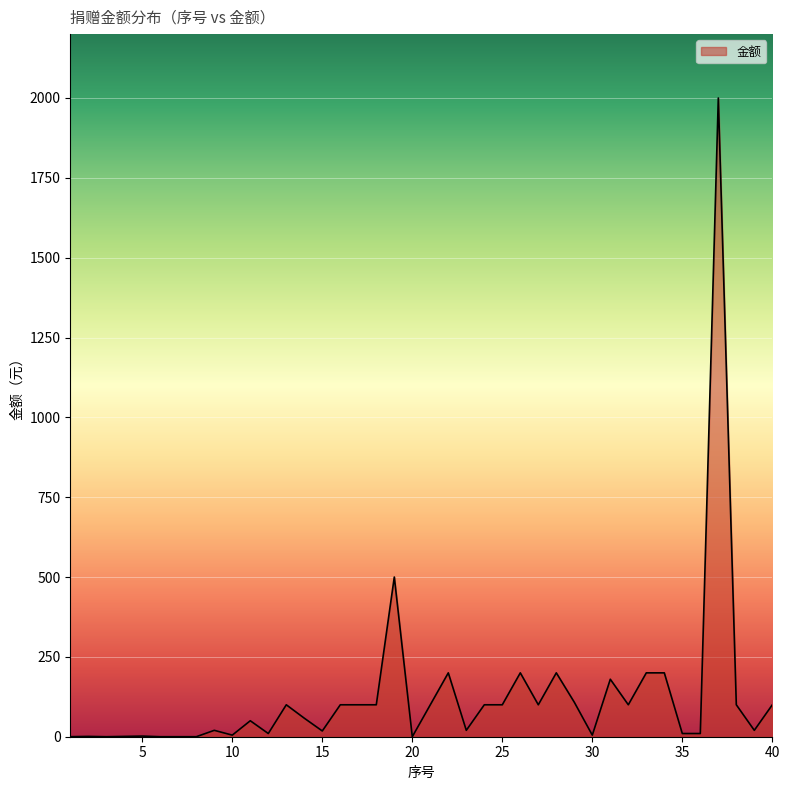

Does the chart display data point markers on the line(s)?

No